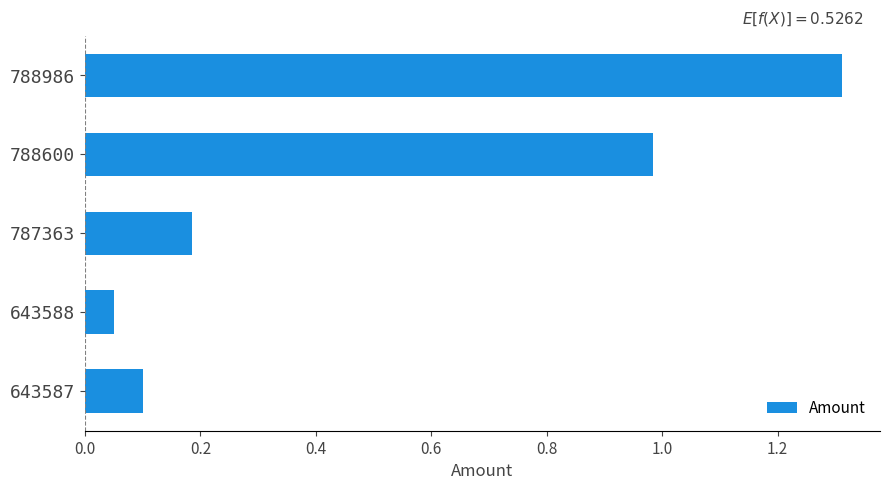

List the labels in order of value, smallest first.

643588, 643587, 787363, 788600, 788986